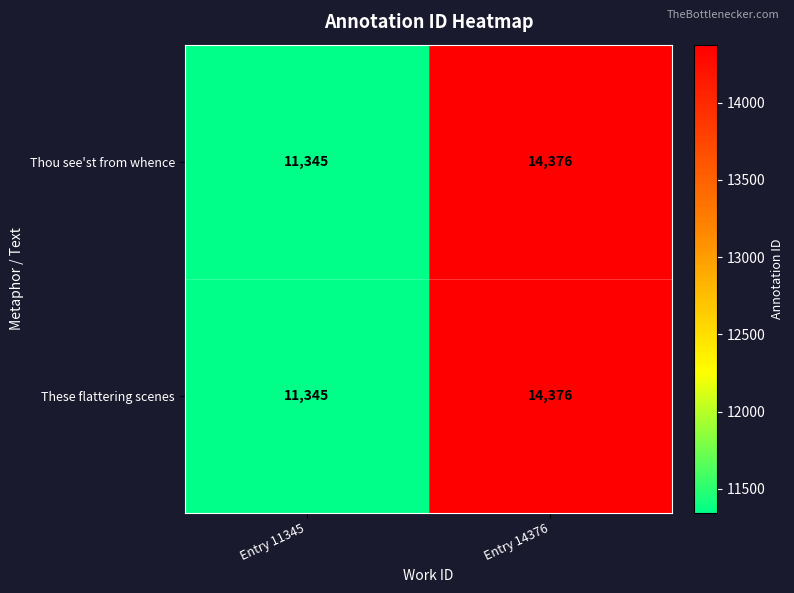

At which label is Thou see'st from whence closest to 12860?

Entry 11345